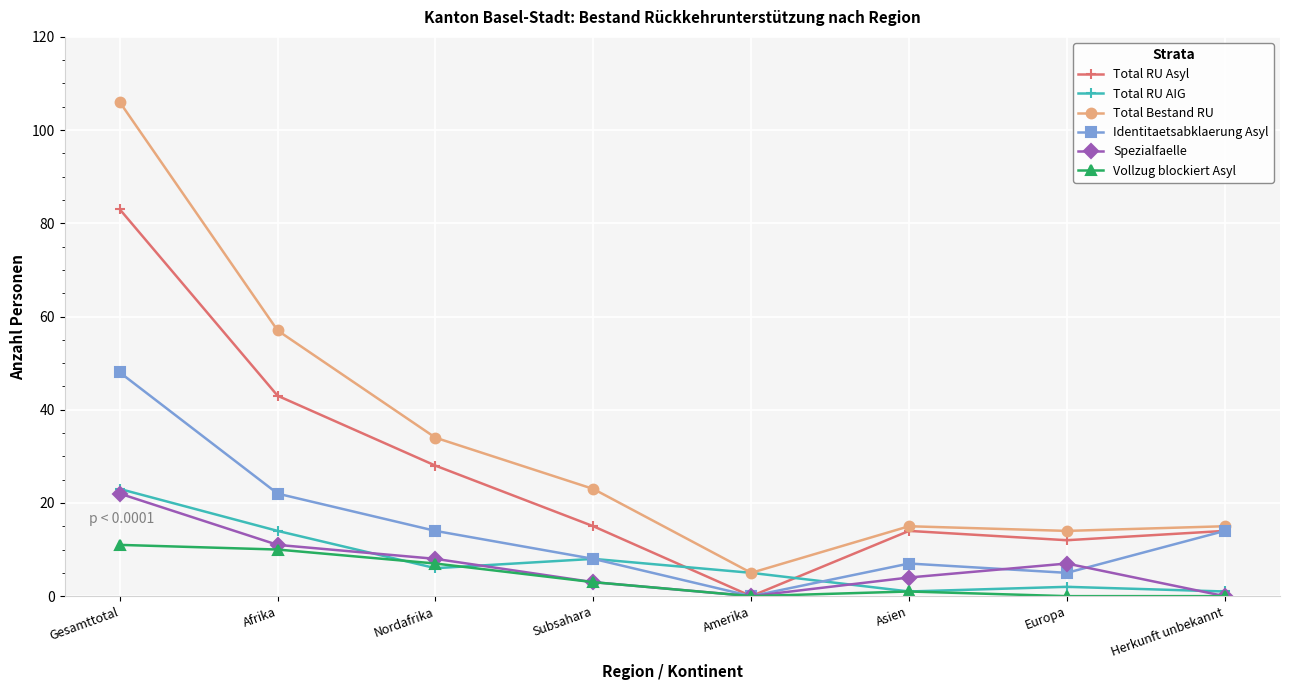

Reading left to right, extract all data points from this chart.

Total RU Asyl: Gesamttotal=83	Afrika=43	Nordafrika=28	Subsahara=15	Amerika=0	Asien=14	Europa=12	Herkunft unbekannt=14
Total RU AIG: Gesamttotal=23	Afrika=14	Nordafrika=6	Subsahara=8	Amerika=5	Asien=1	Europa=2	Herkunft unbekannt=1
Total Bestand RU: Gesamttotal=106	Afrika=57	Nordafrika=34	Subsahara=23	Amerika=5	Asien=15	Europa=14	Herkunft unbekannt=15
Identitaetsabklaerung Asyl: Gesamttotal=48	Afrika=22	Nordafrika=14	Subsahara=8	Amerika=0	Asien=7	Europa=5	Herkunft unbekannt=14
Spezialfaelle: Gesamttotal=22	Afrika=11	Nordafrika=8	Subsahara=3	Amerika=0	Asien=4	Europa=7	Herkunft unbekannt=0
Vollzug blockiert Asyl: Gesamttotal=11	Afrika=10	Nordafrika=7	Subsahara=3	Amerika=0	Asien=1	Europa=0	Herkunft unbekannt=0